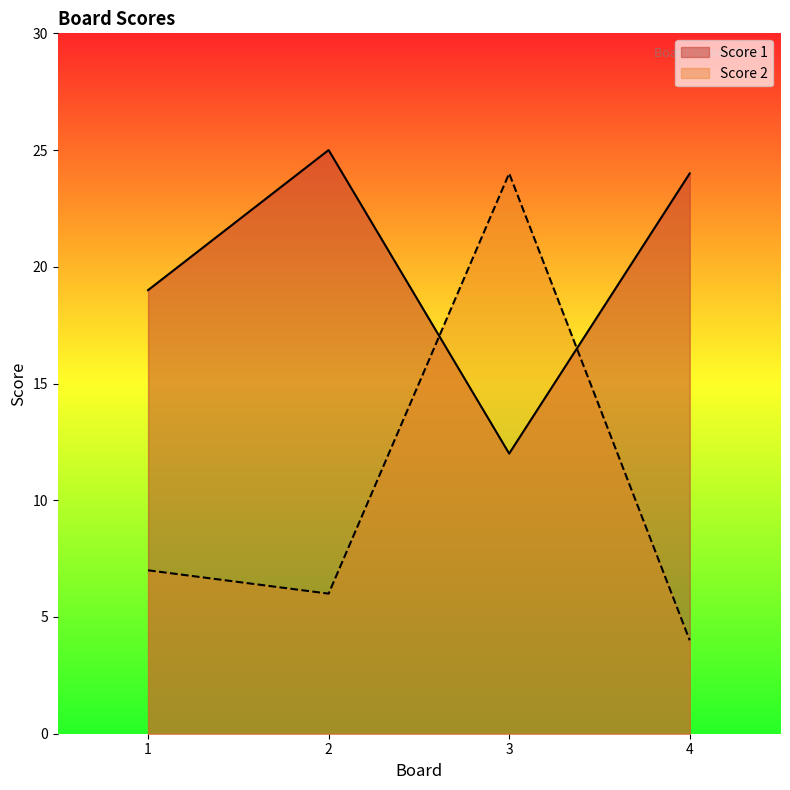

Does the chart have visible grid lines?

No